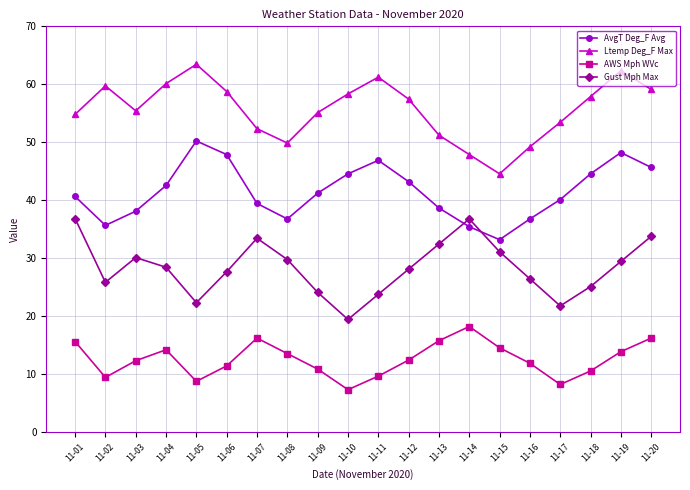

How many lines are shown in the chart?

4